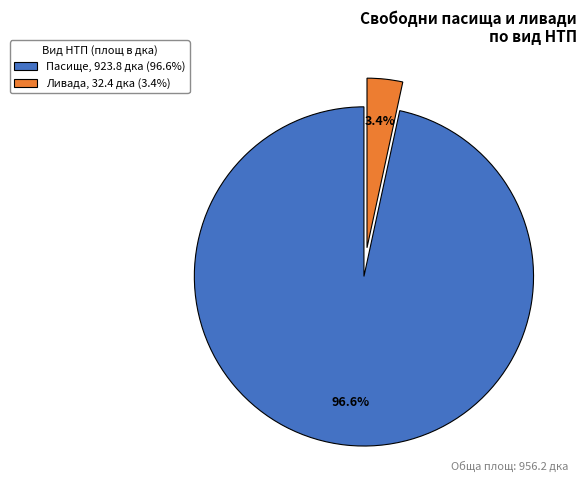

Is the sum of Пасище, 923.8 дка (96.6%) and Ливада, 32.4 дка (3.4%) greater than half?

Yes